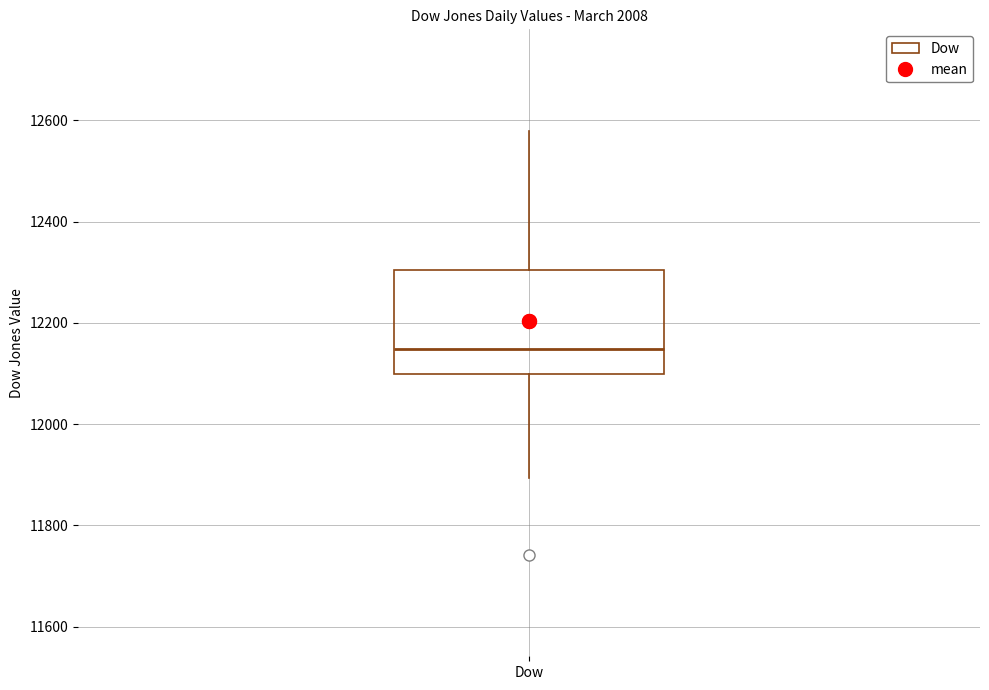

Where is the lower edge of the box for Dow on the y-axis? The values are not printed on the chart, so give them approximately, as read against the axis.

12100